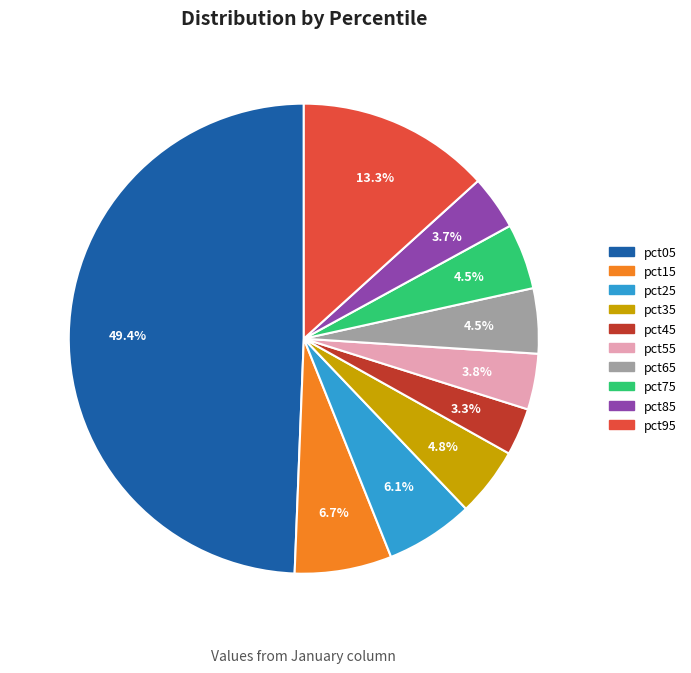

Which has a higher value, pct85 or pct75?

pct75